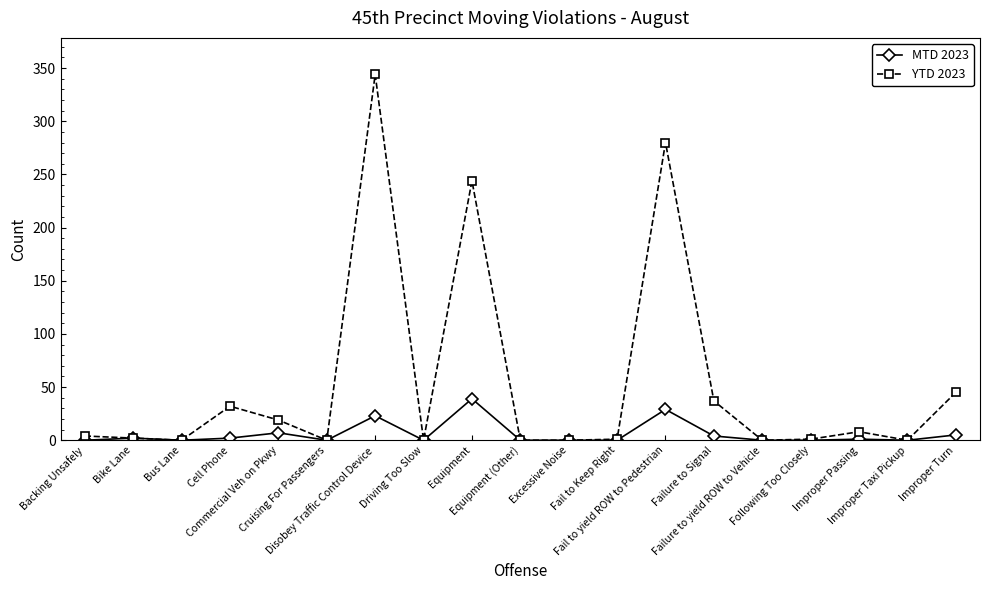

What is the label of the 15th point from the left?

Failure to yield ROW to Vehicle